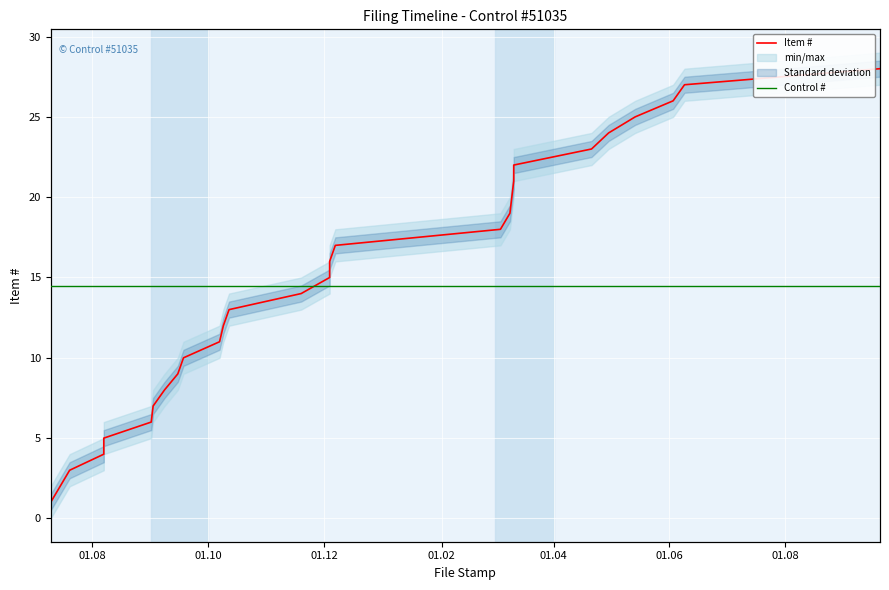

Count the number of categories in the chart.

28